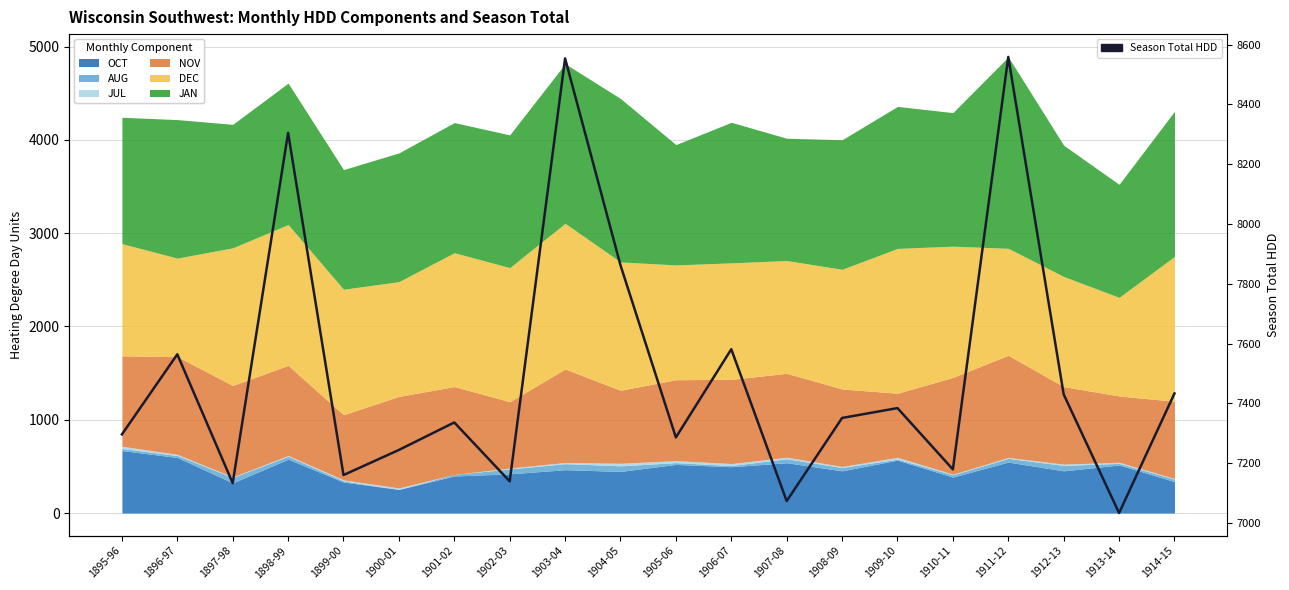

Does the chart have visible grid lines?

Yes